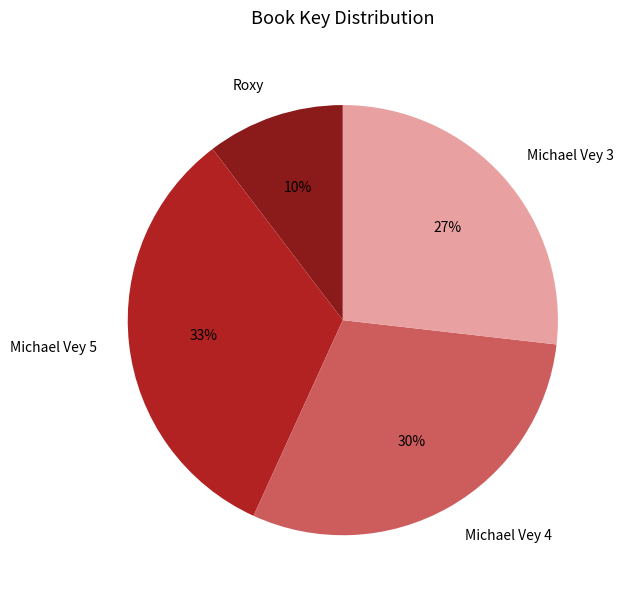

Does any single category account for the majority?

No